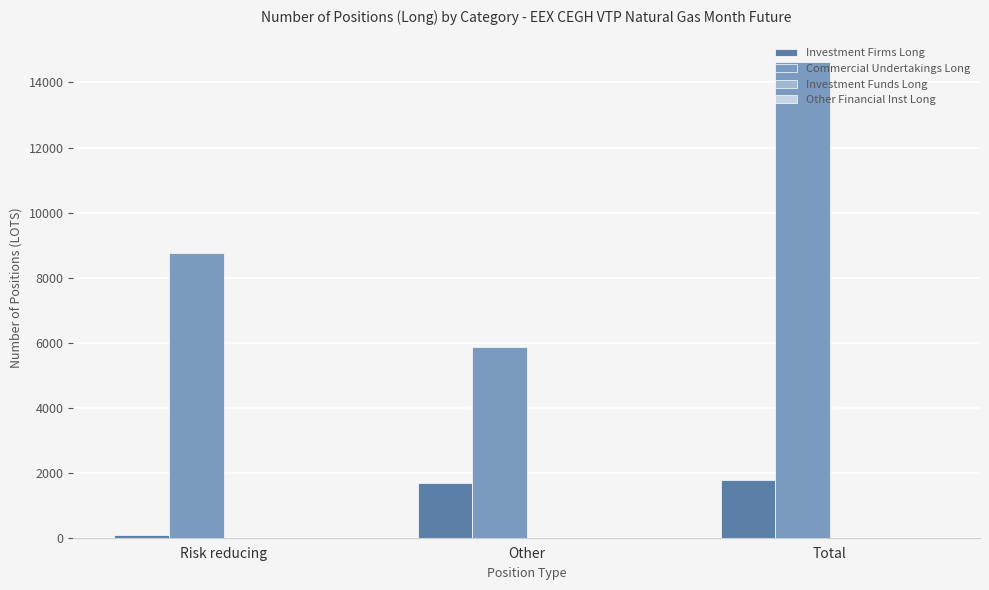

What is the difference between the maximum and second lowest values in the Commercial Undertakings Long series?

5866